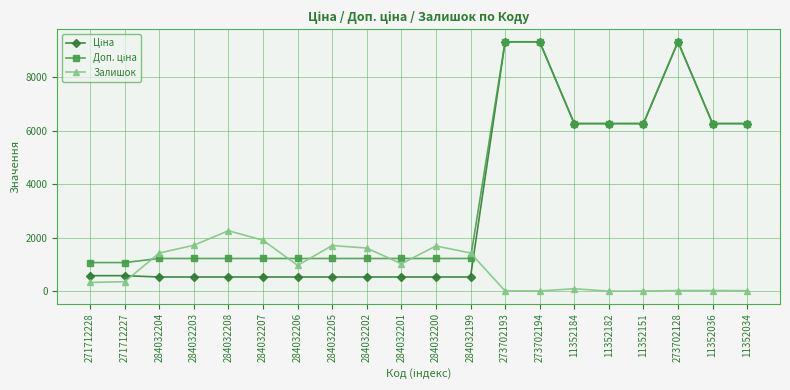

What is the spread (max minus min) of values at 284032200?

1158.6